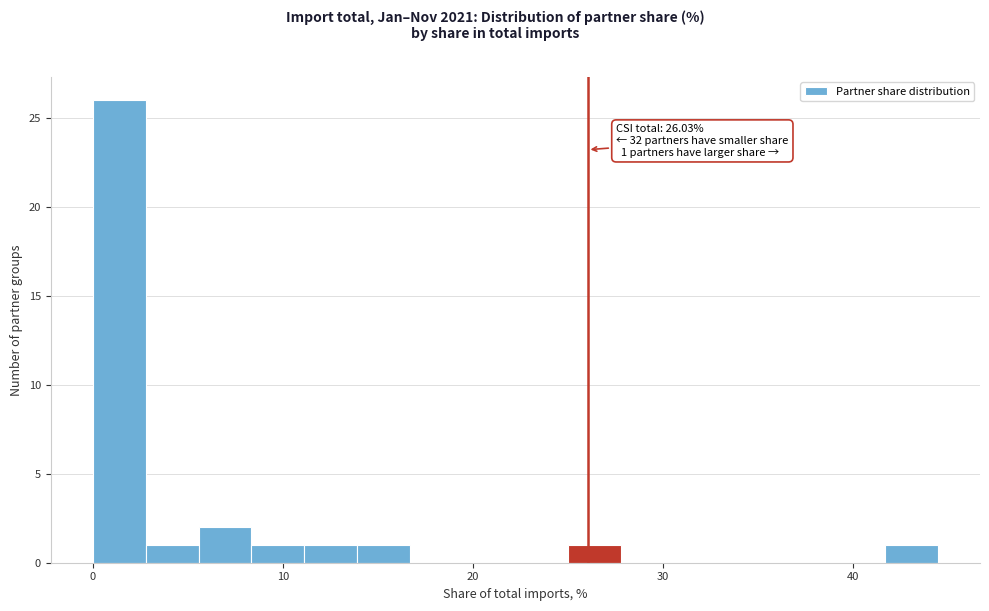

Read against the x-axis, roughly where is the centre of the tallest bar?

1